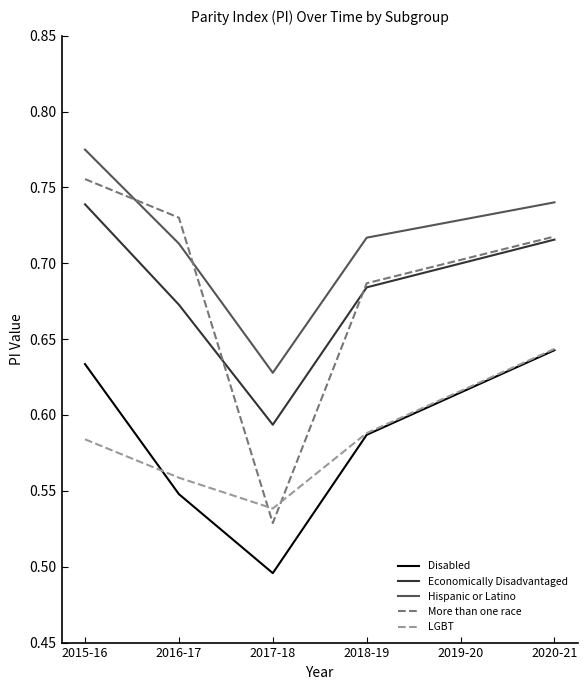

Rank the categories by Disabled value from highest to lowest.

2020-21, 2015-16, 2019-20, 2018-19, 2016-17, 2017-18